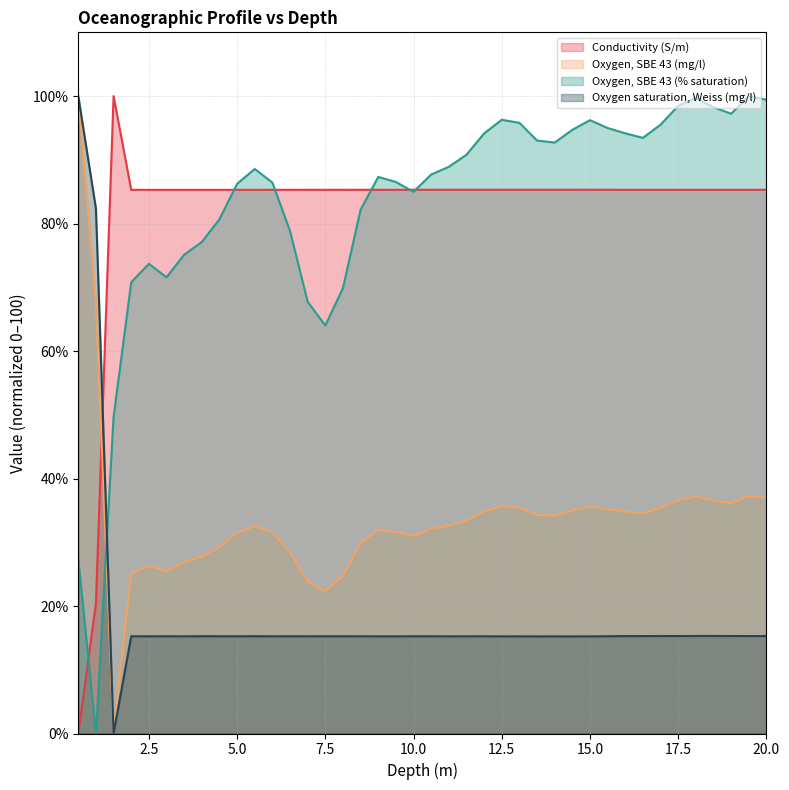

What are all the series names shown in the legend?

Conductivity (S/m), Oxygen, SBE 43 (mg/l), Oxygen, SBE 43 (% saturation), Oxygen saturation, Weiss (mg/l)